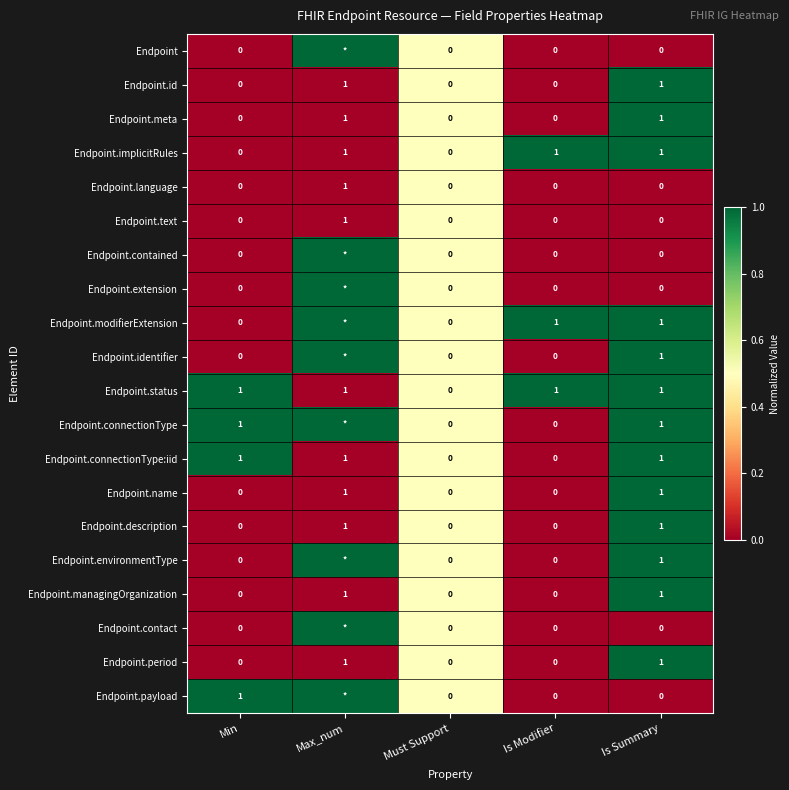

Which has a higher value, Max_num or Is Modifier?

Max_num